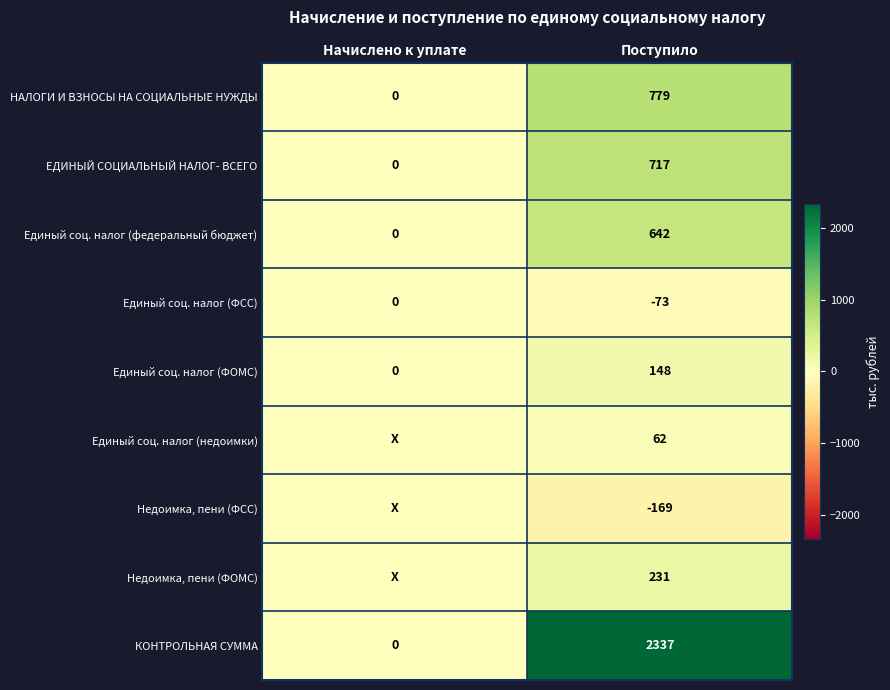

The value of Единый соц. налог (федеральный бюджет) at Поступило is 391. True or false?

False